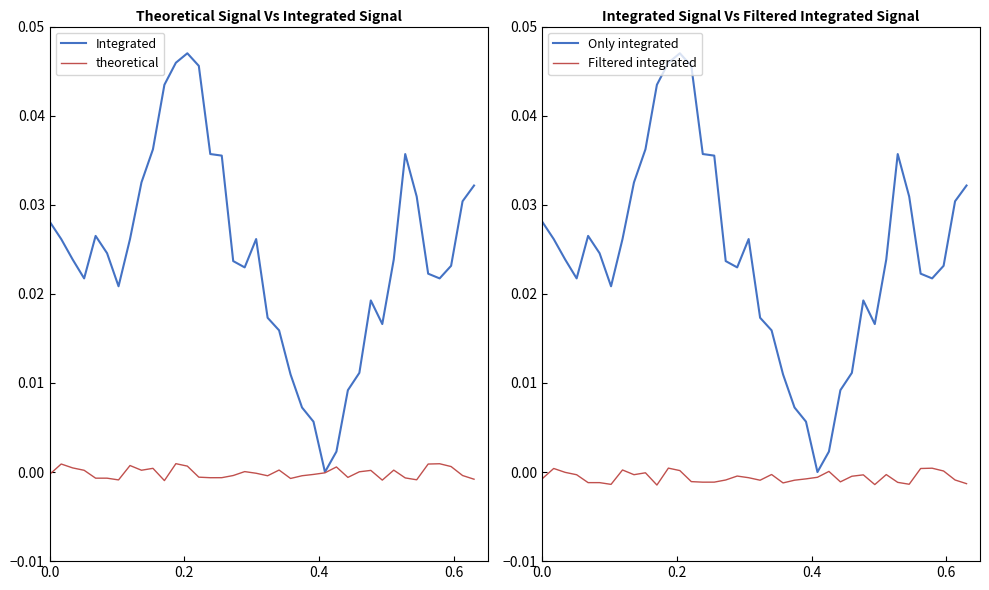

Does the chart have visible grid lines?

No